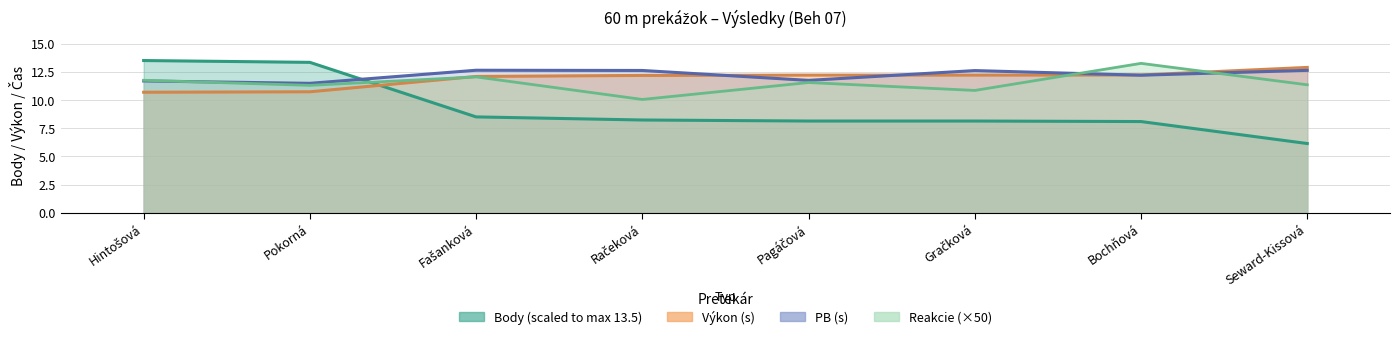

Between Pokorná and Pagáčová, which series saw the biggest shift?

Body